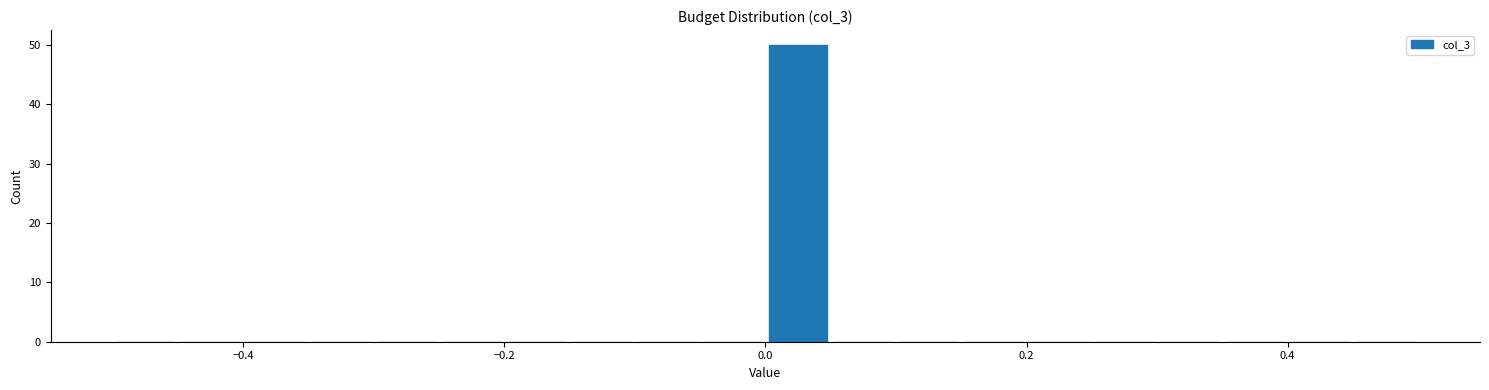

Around what value on the x-axis is the tallest bar? Give the approximate position of its centre, as read against the axis.

0.02